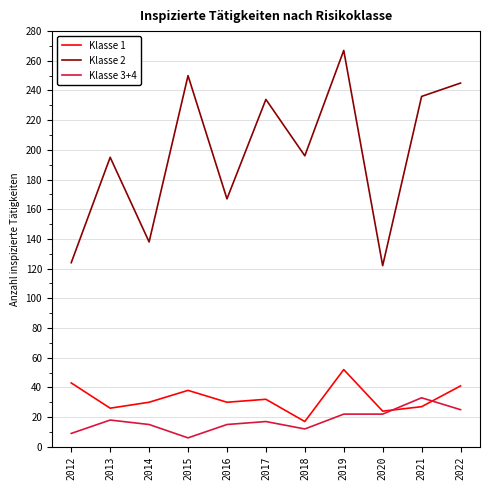

At which label does Klasse 3+4 first exceed 17?

2013